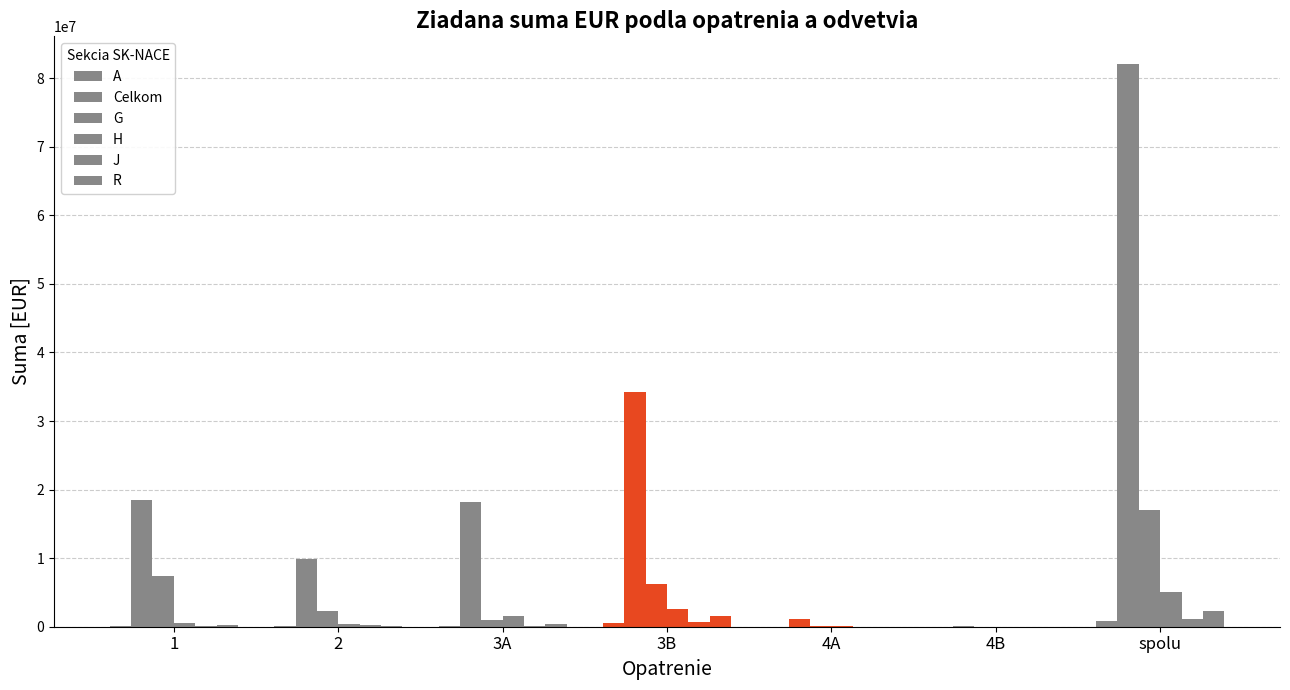

What position from the left is 3A?

3